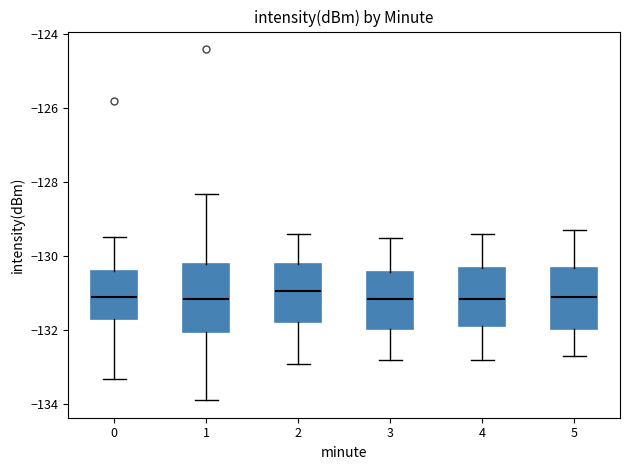

Where does the lower whisker of the box at x = 1 end on the y-axis? The values are not printed on the chart, so give them approximately, as read against the axis.

-133.8